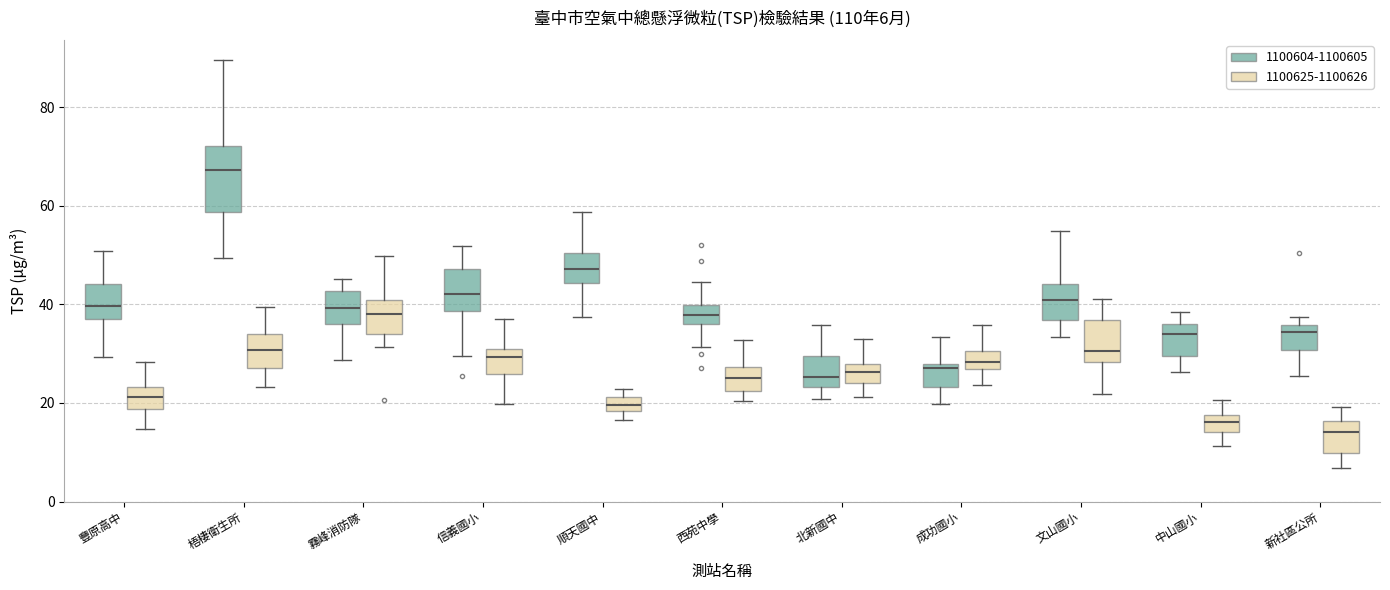

Which box is the tallest, from its lower edge to its upper edge?

梧棲衛生所 (1100604-1100605)